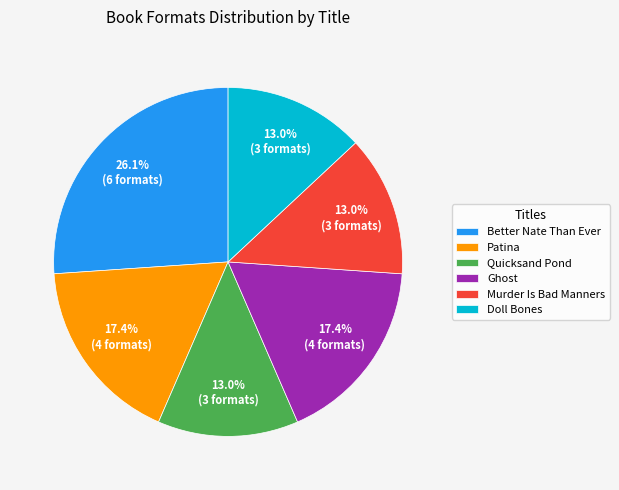

Between Doll Bones and Better Nate Than Ever, which is larger?

Better Nate Than Ever